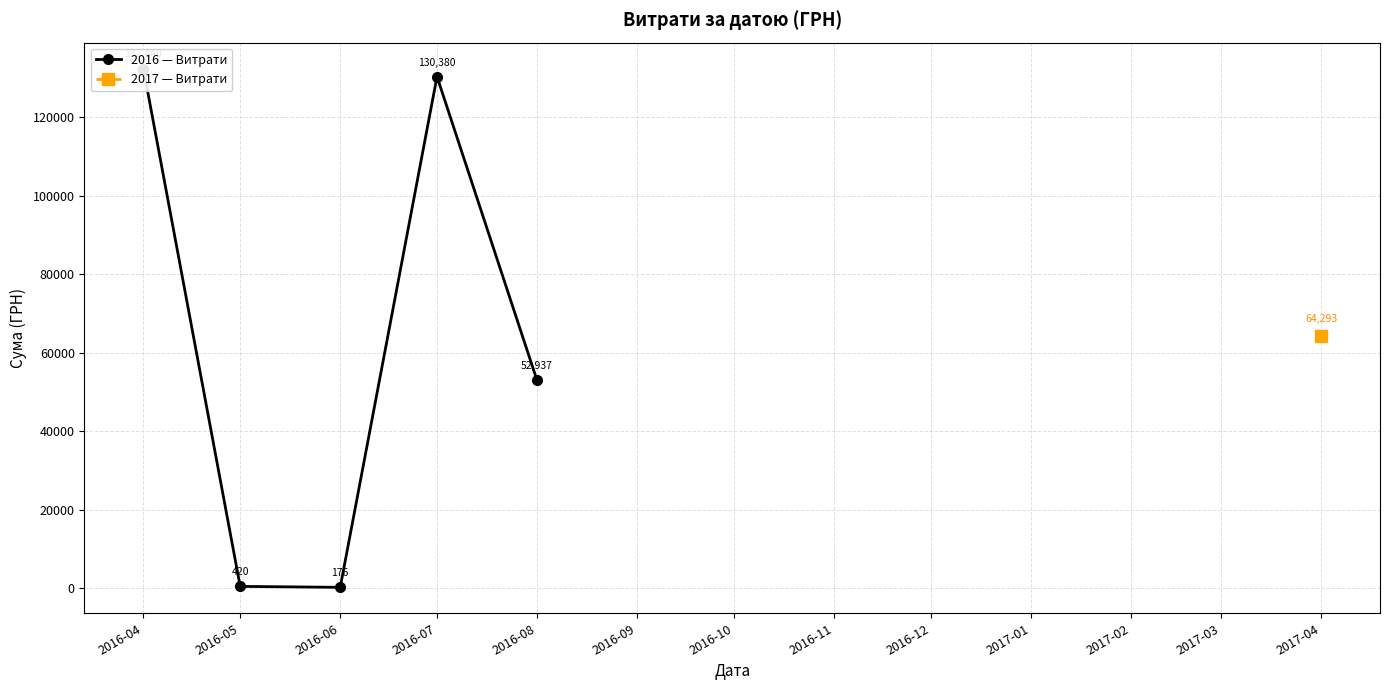

What is the difference between the values at 2016-08 and 2016-04?

79502.9